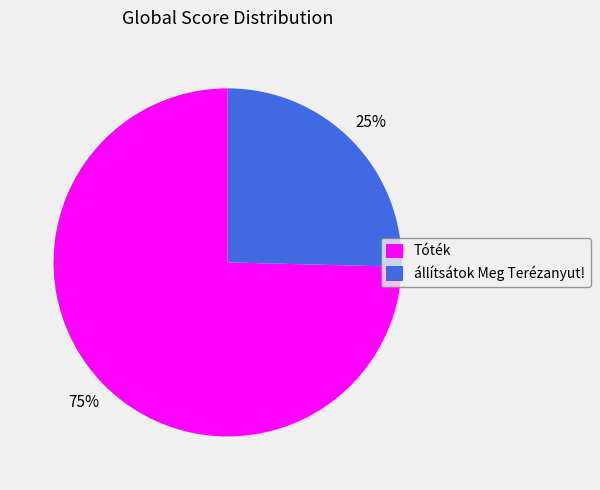

Is there a majority slice in this chart?

Yes